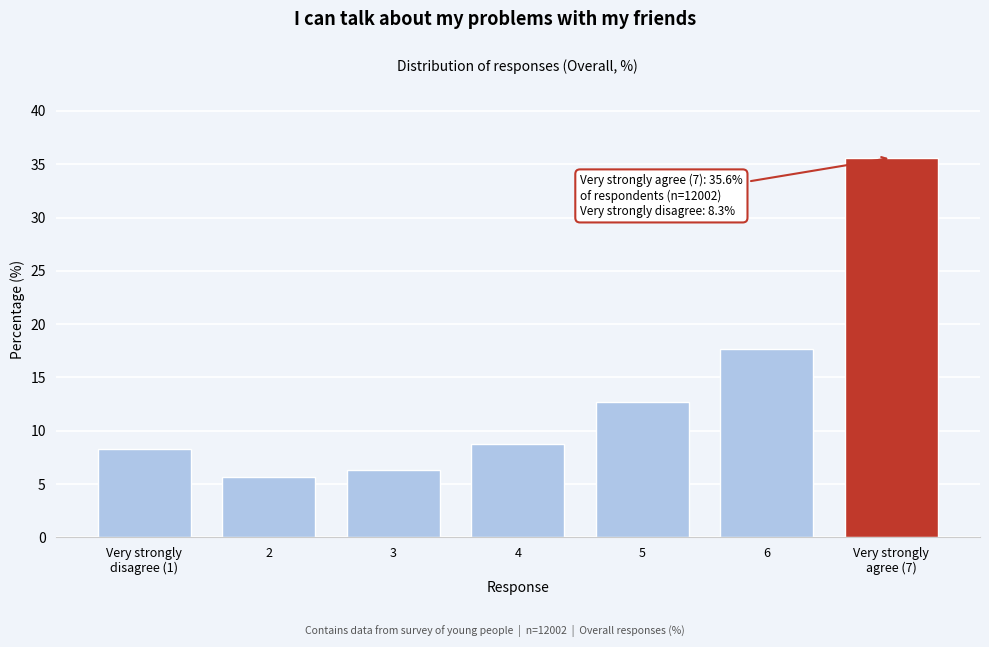

Reading right to left, transcribe all the data shown in this chart.

35.6	17.7	12.7	8.8	6.3	5.7	8.3